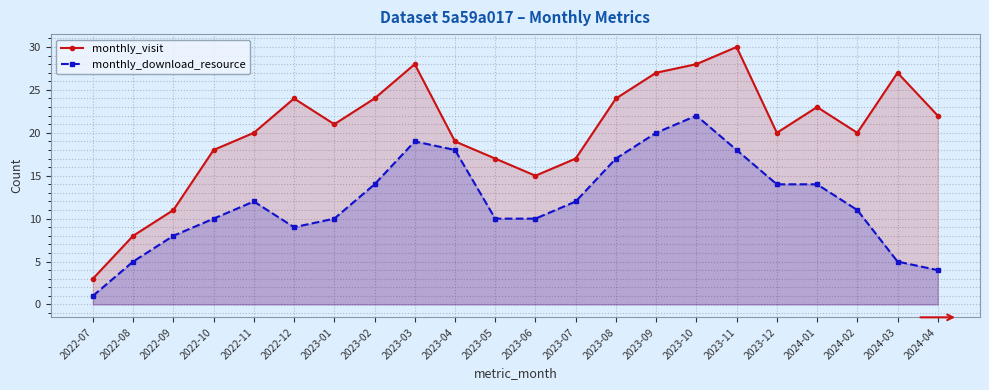

What is the label of the 17th point from the right?

2022-12